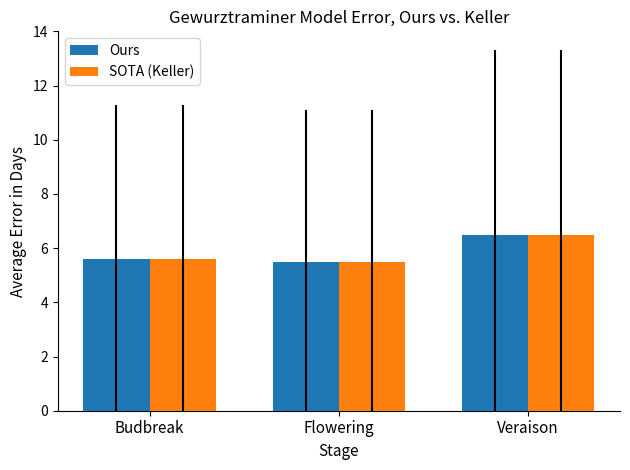

How many groups of bars are there?

3